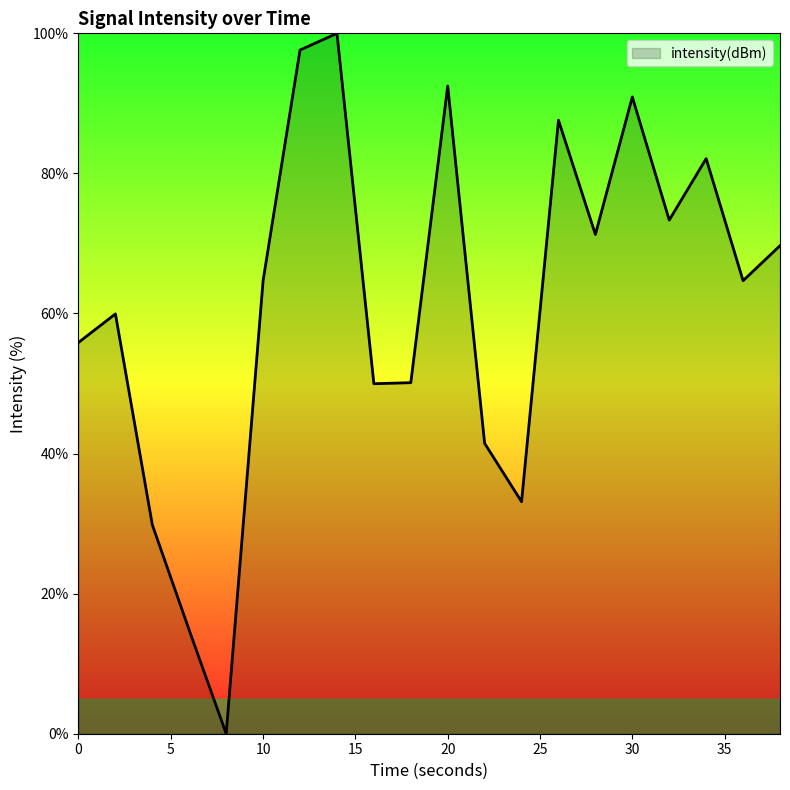

How many categories are shown in the chart?

20